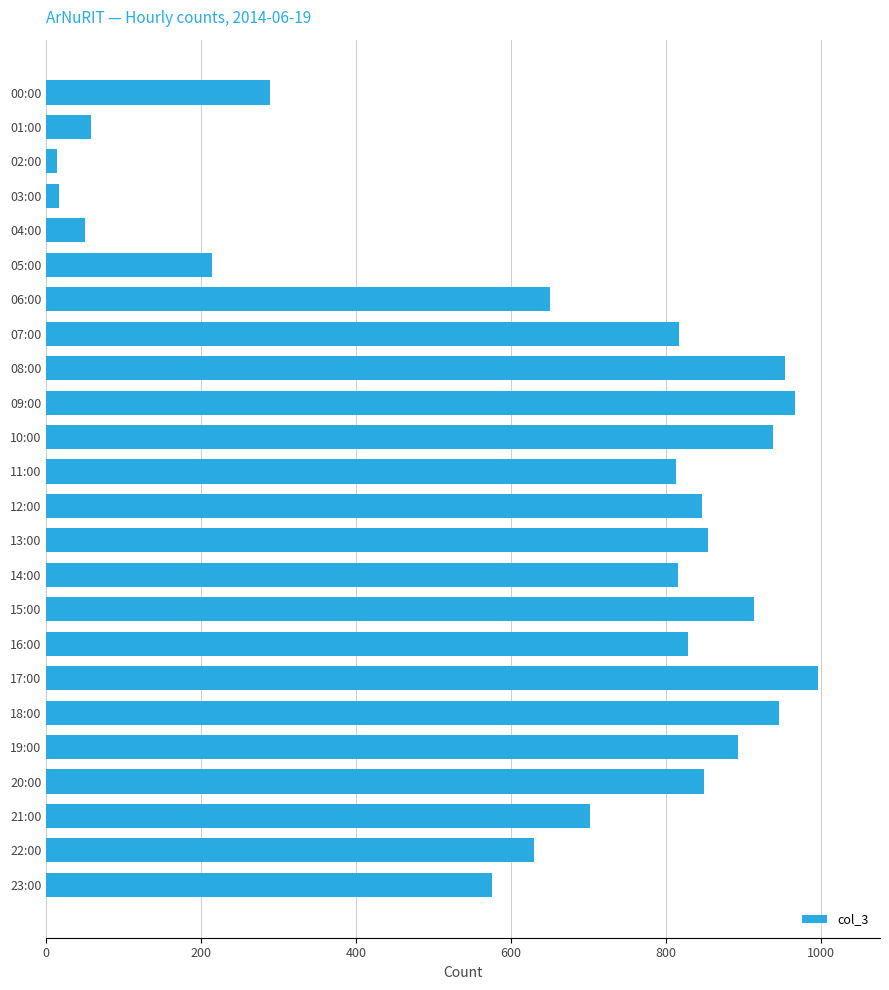

Is it true that the value at 19:00 is 893?

True